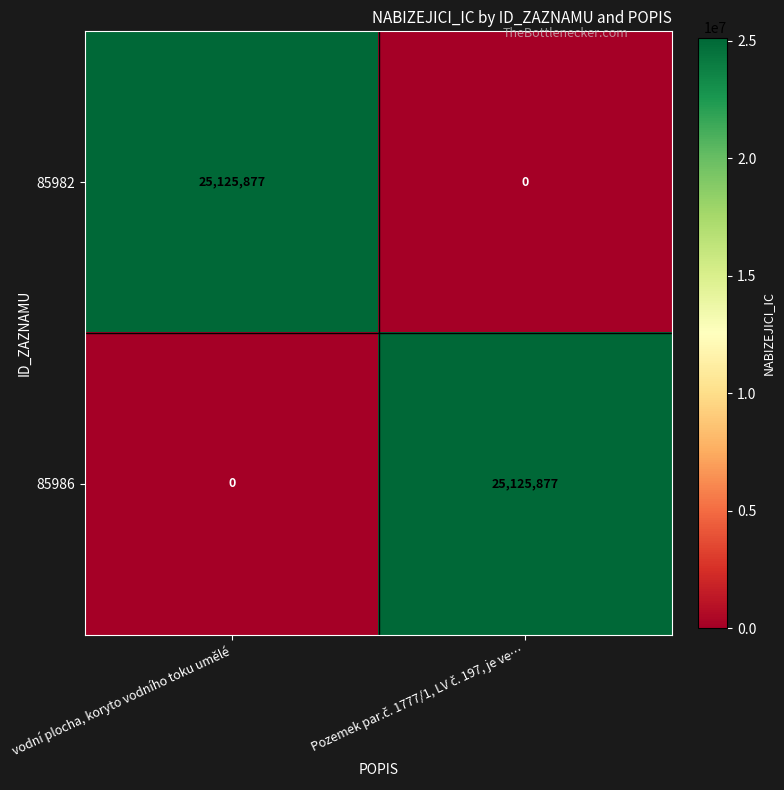

What is the sum of all 85982 values?

25125877